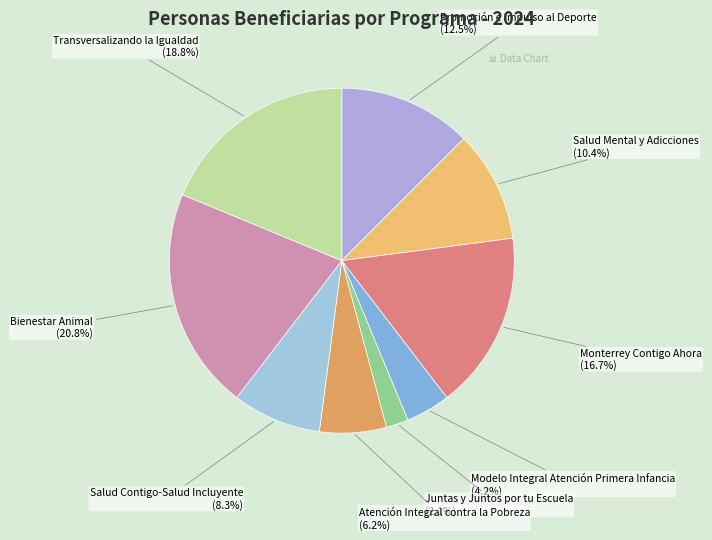

Count the number of slices in the pie.

9